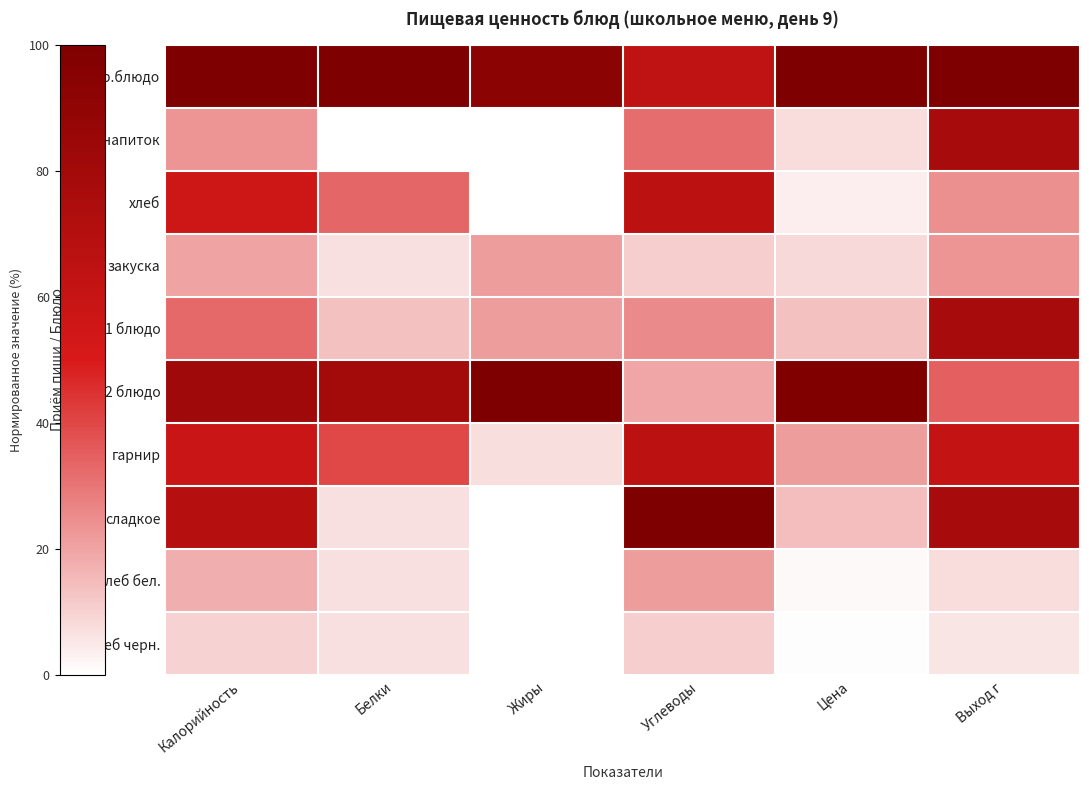

What is the total value across all series at Цена?

270.3